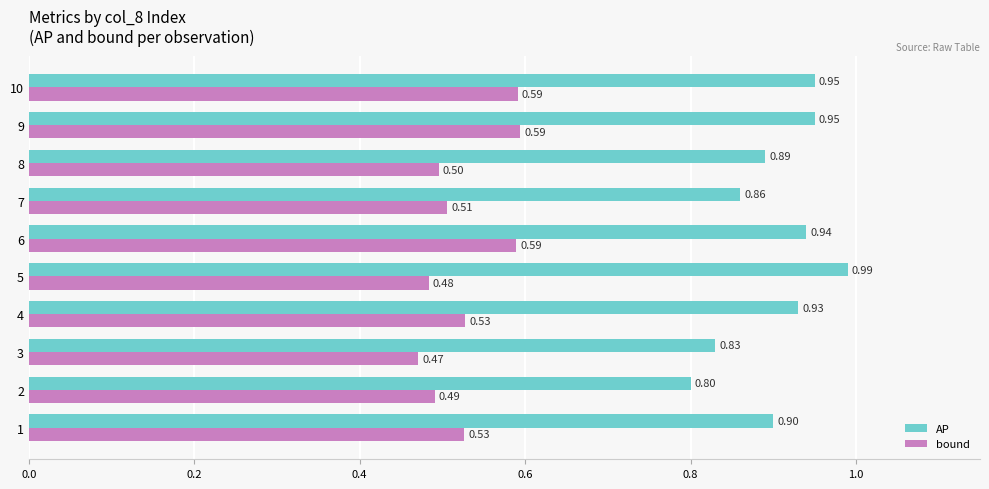

Count the number of data series in this chart.

2